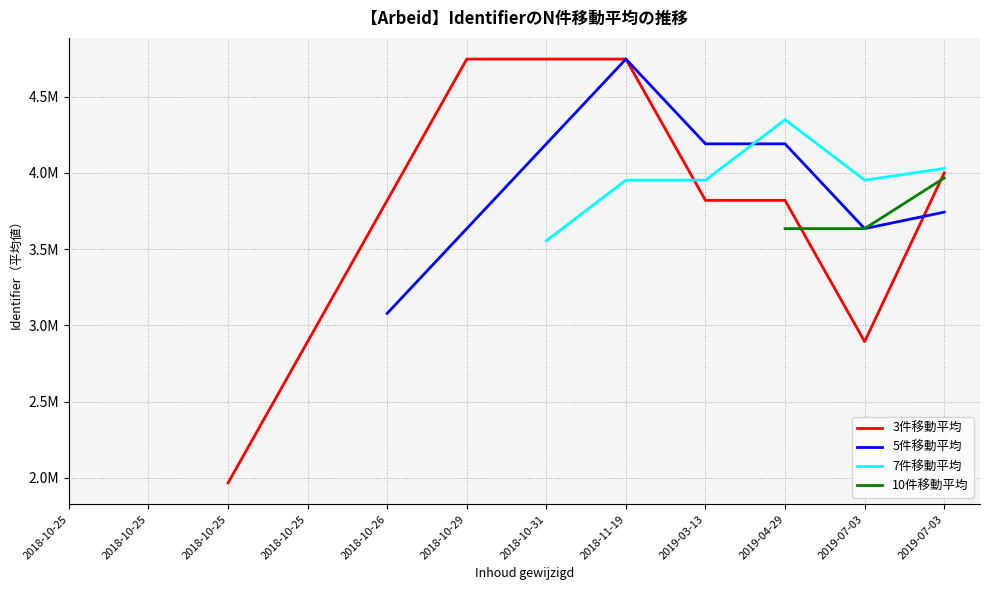

In 3件移動平均, how many points are lower than both neighbors (excluding endpoints)?

1